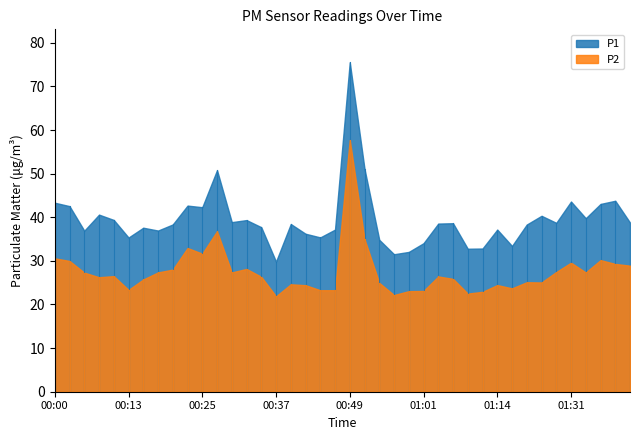

True or false: P1 and P2 cross at least once.

False